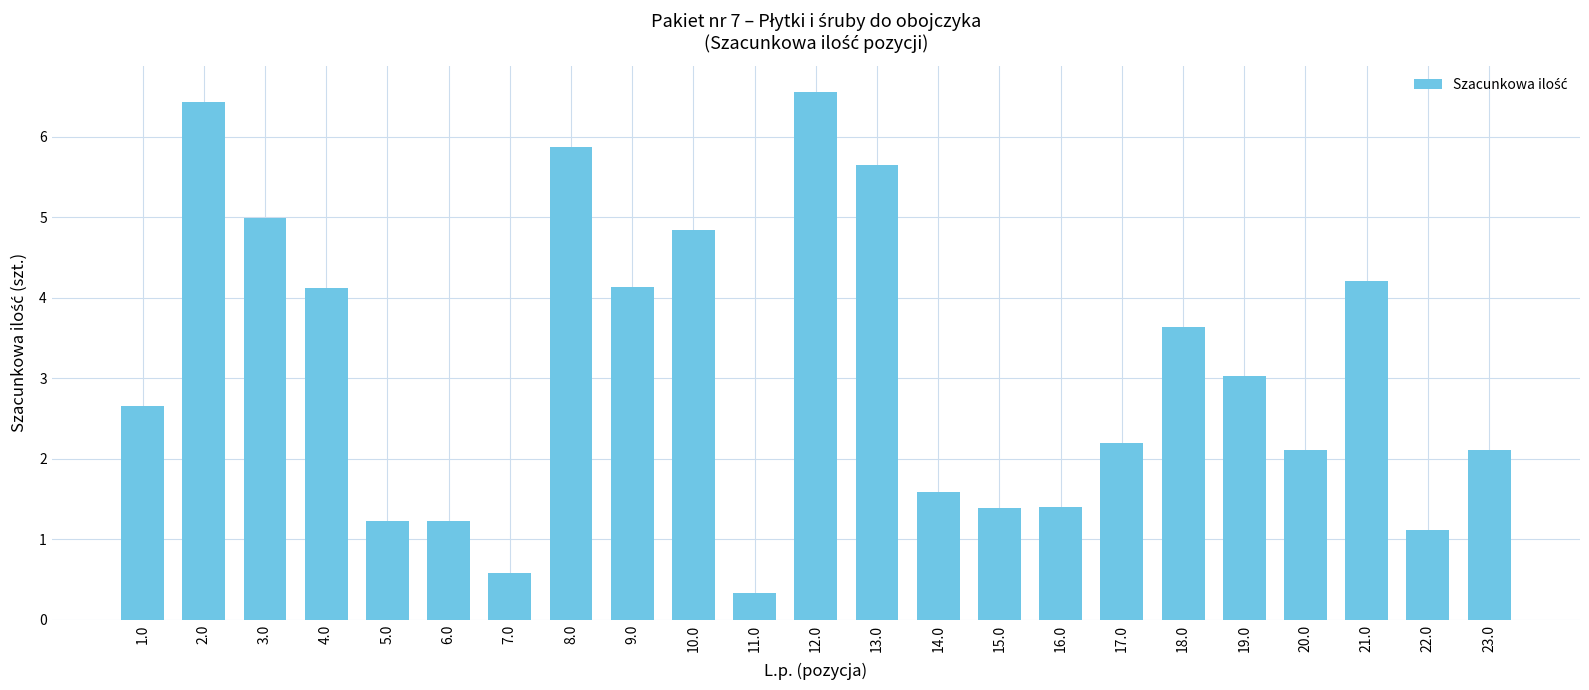

What is the label of the 20th bar from the right?

4.0